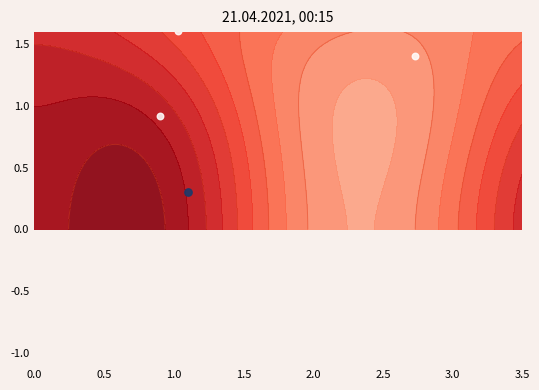

What is the lowest value of the 3 series?

1